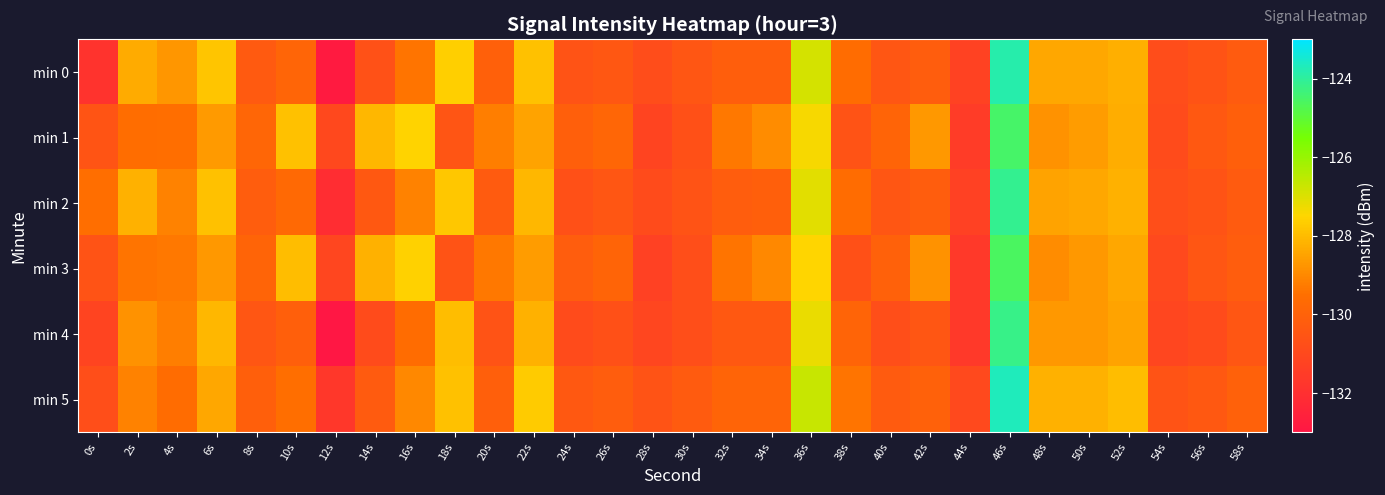

How many series are shown in this chart?

6